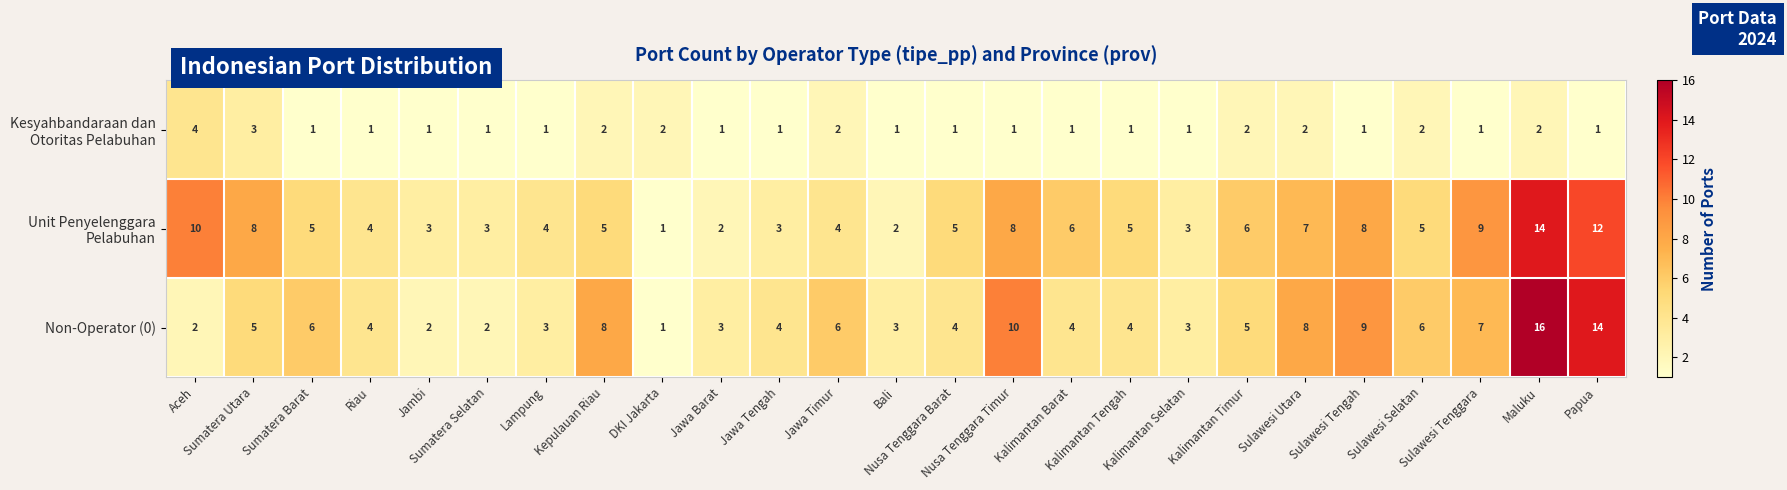

Which series has the widest spread of values?

Non-Operator (0)